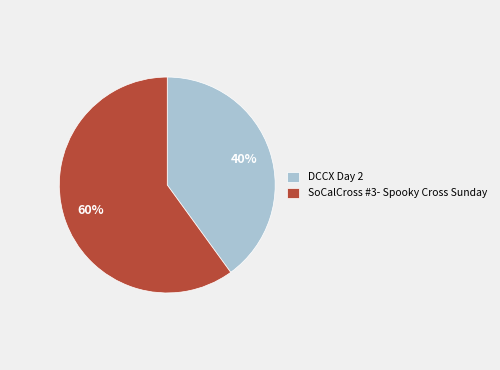

Does DCCX Day 2 account for over 50% of the chart?

No